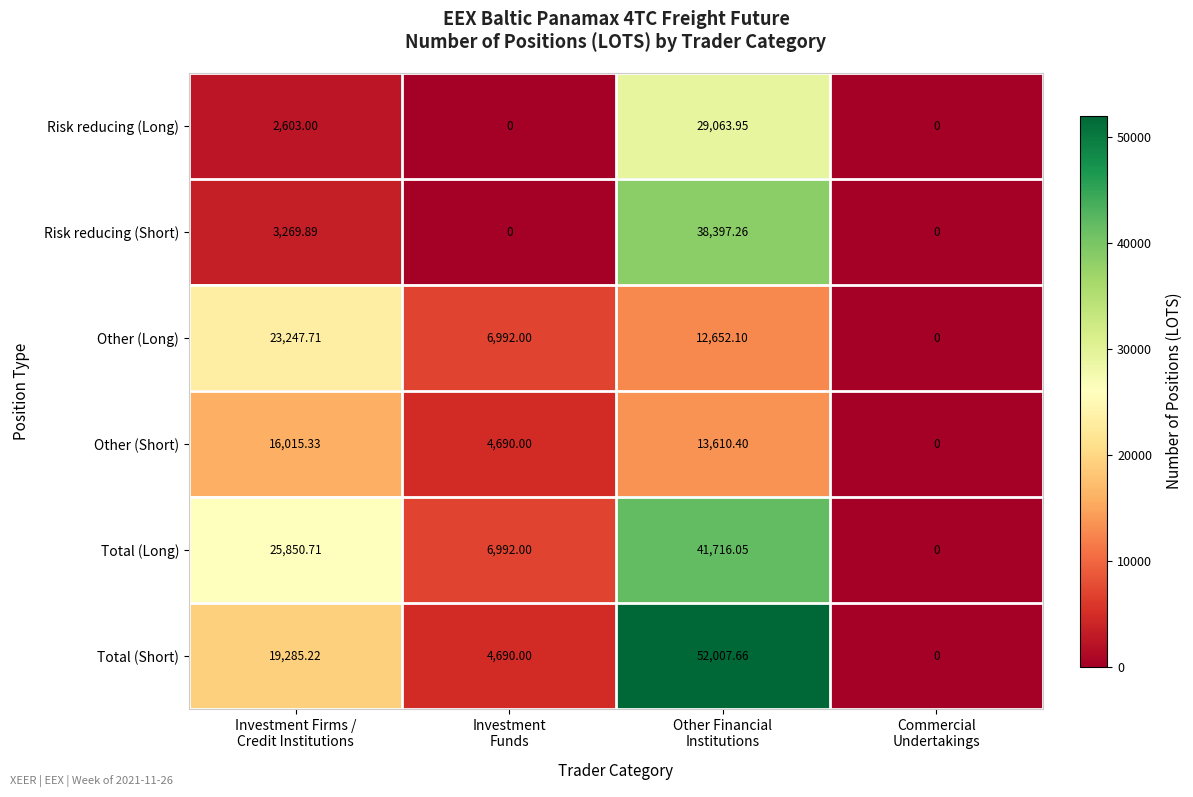

How many positive values does the Other (Long) series have?

3